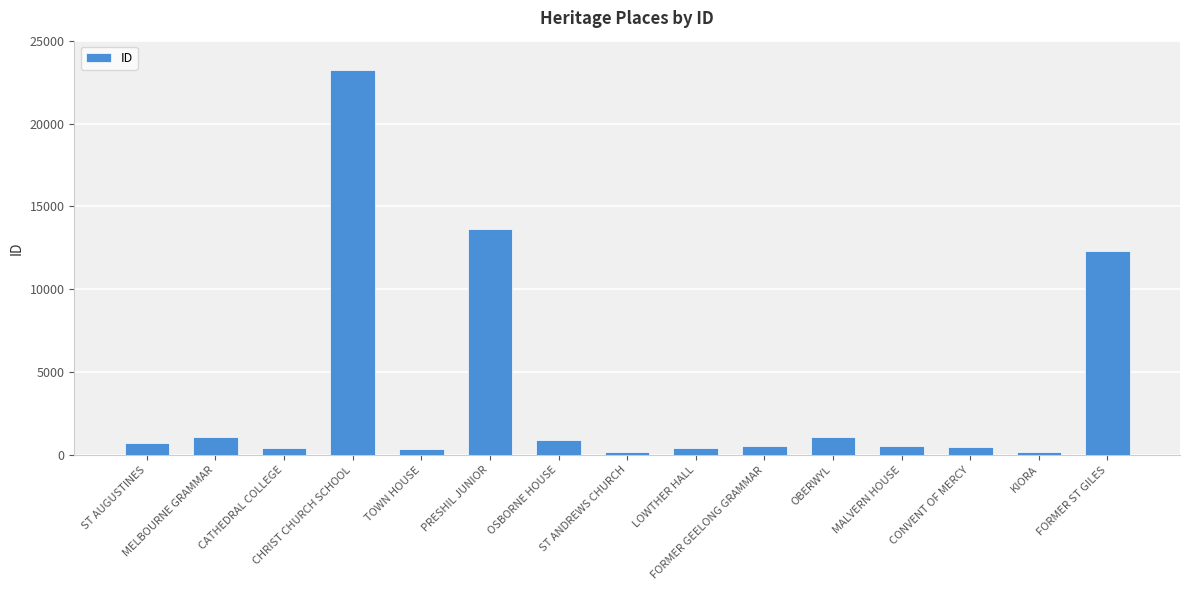

How many bars are there in total?

15